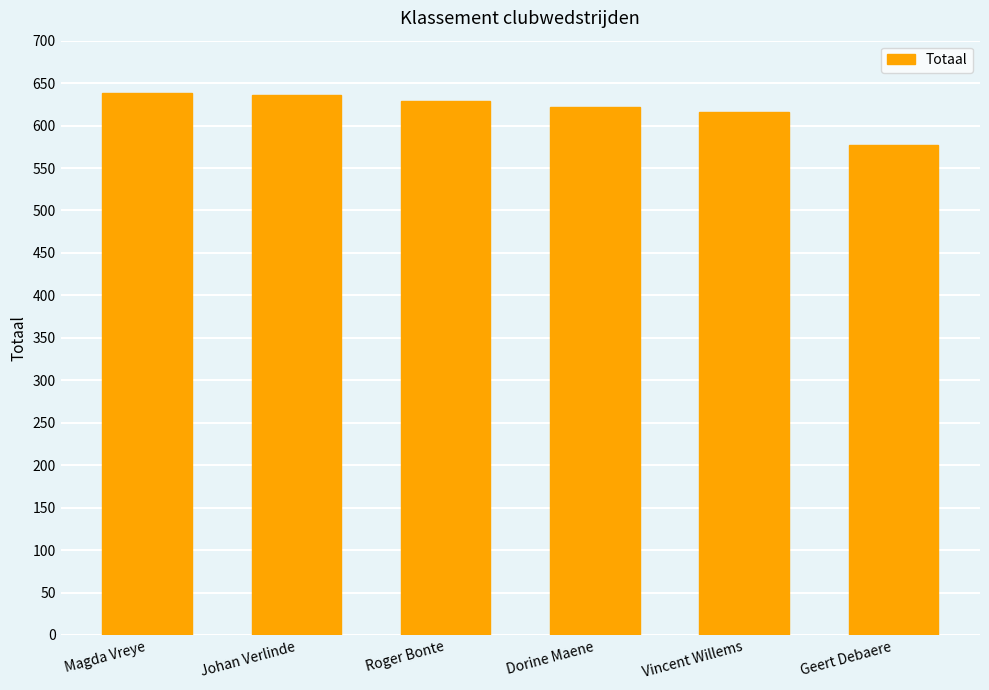

What is the maximum value shown in the chart?

638.5